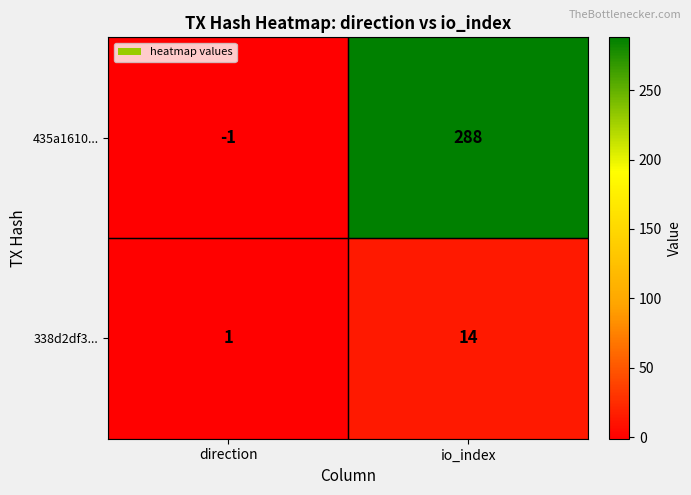

What is the average value of the 435a1610... series?

144